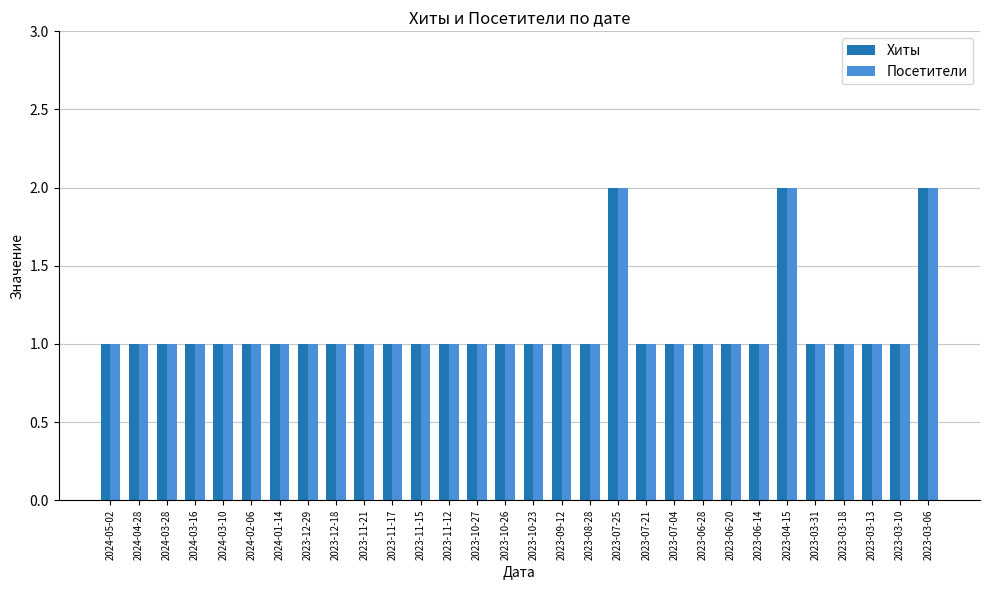

What is the sum of the Хиты values at 2023-11-12 and 2024-01-14?

2